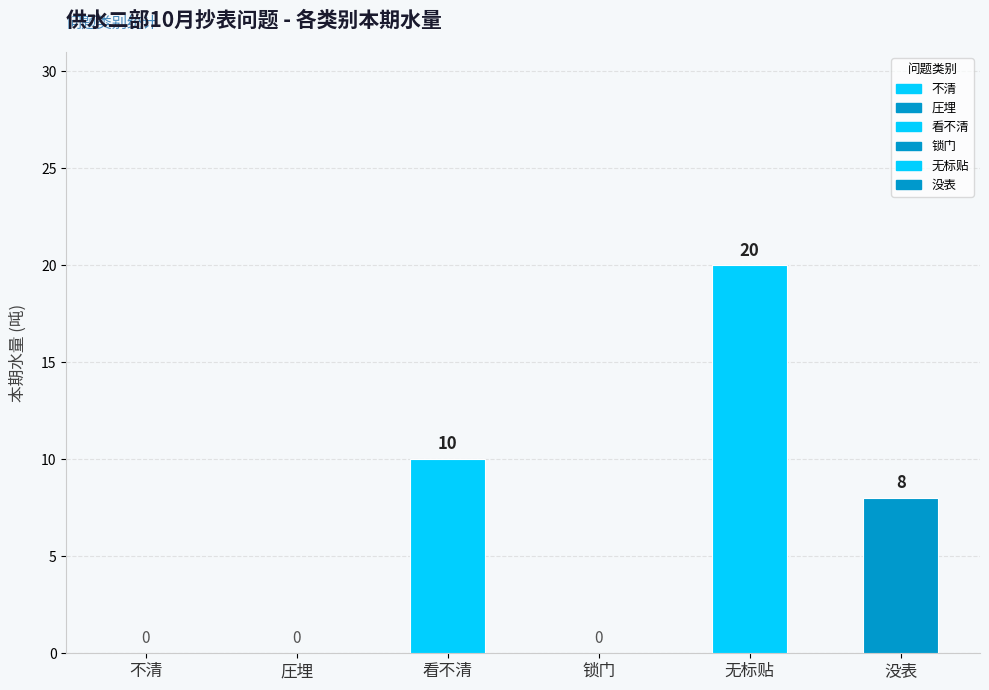

The value at 无标贴 is -11. True or false?

False